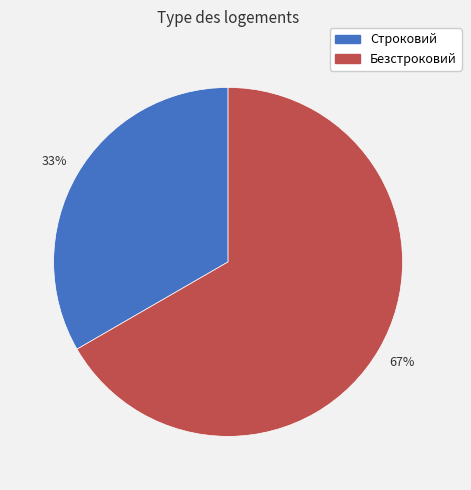

Which slice is the smallest?

Строковий